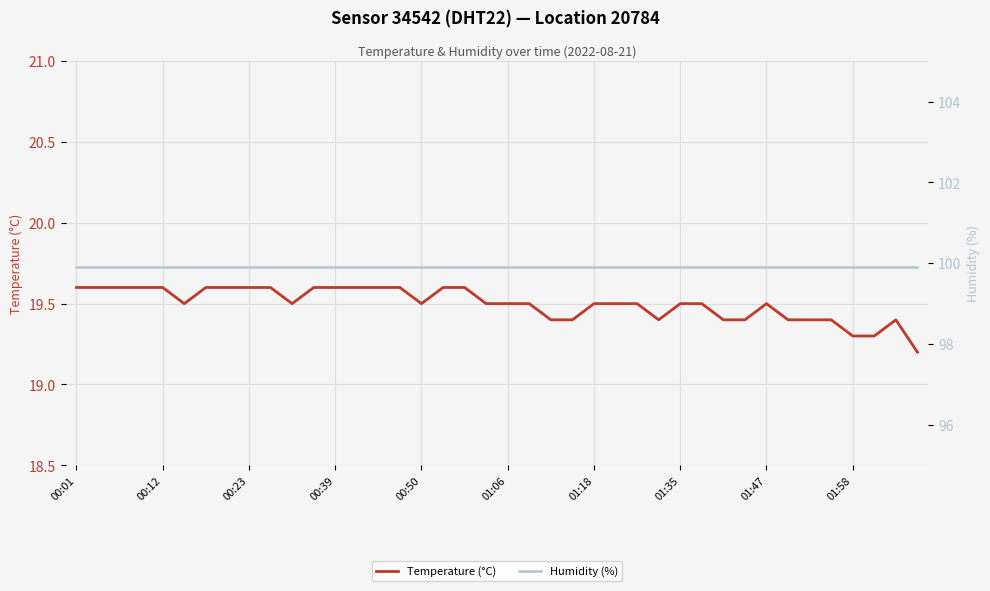

True or false: Temperature (°C) has a value of 19.5 at 01:06.

True